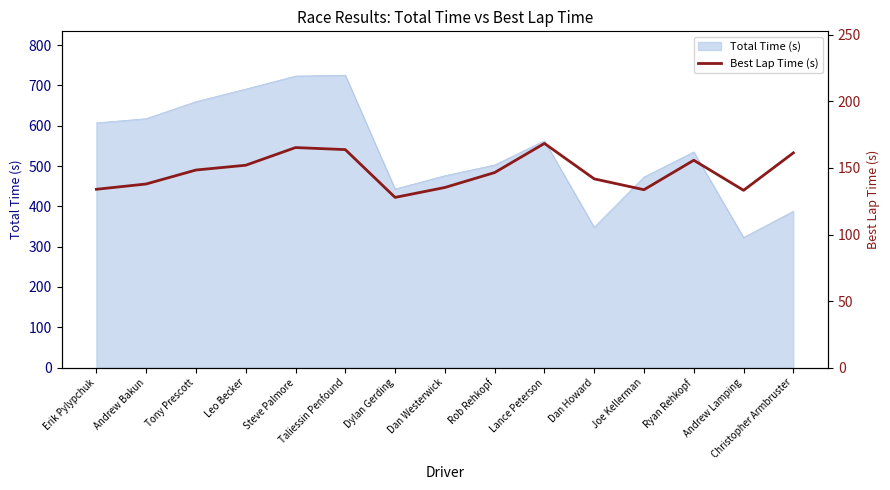

What is the sum of the values at Leo Becker and Dan Howard?

293.8